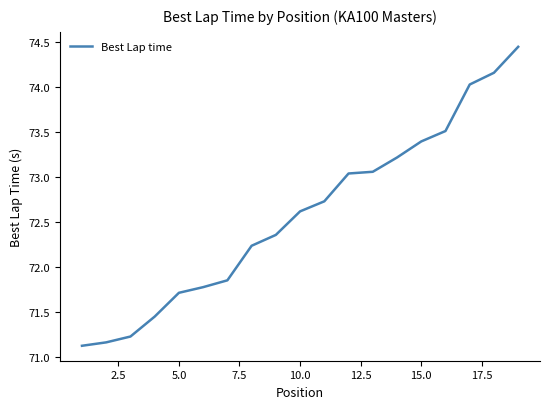

What is the smallest value displayed?

71.1